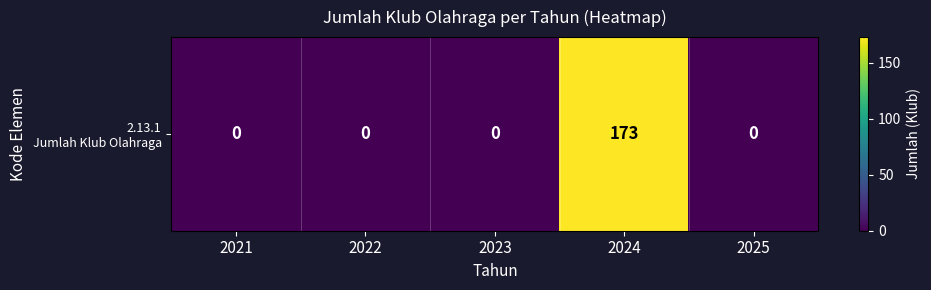

Which has a higher value, 2025 or 2023?

2025